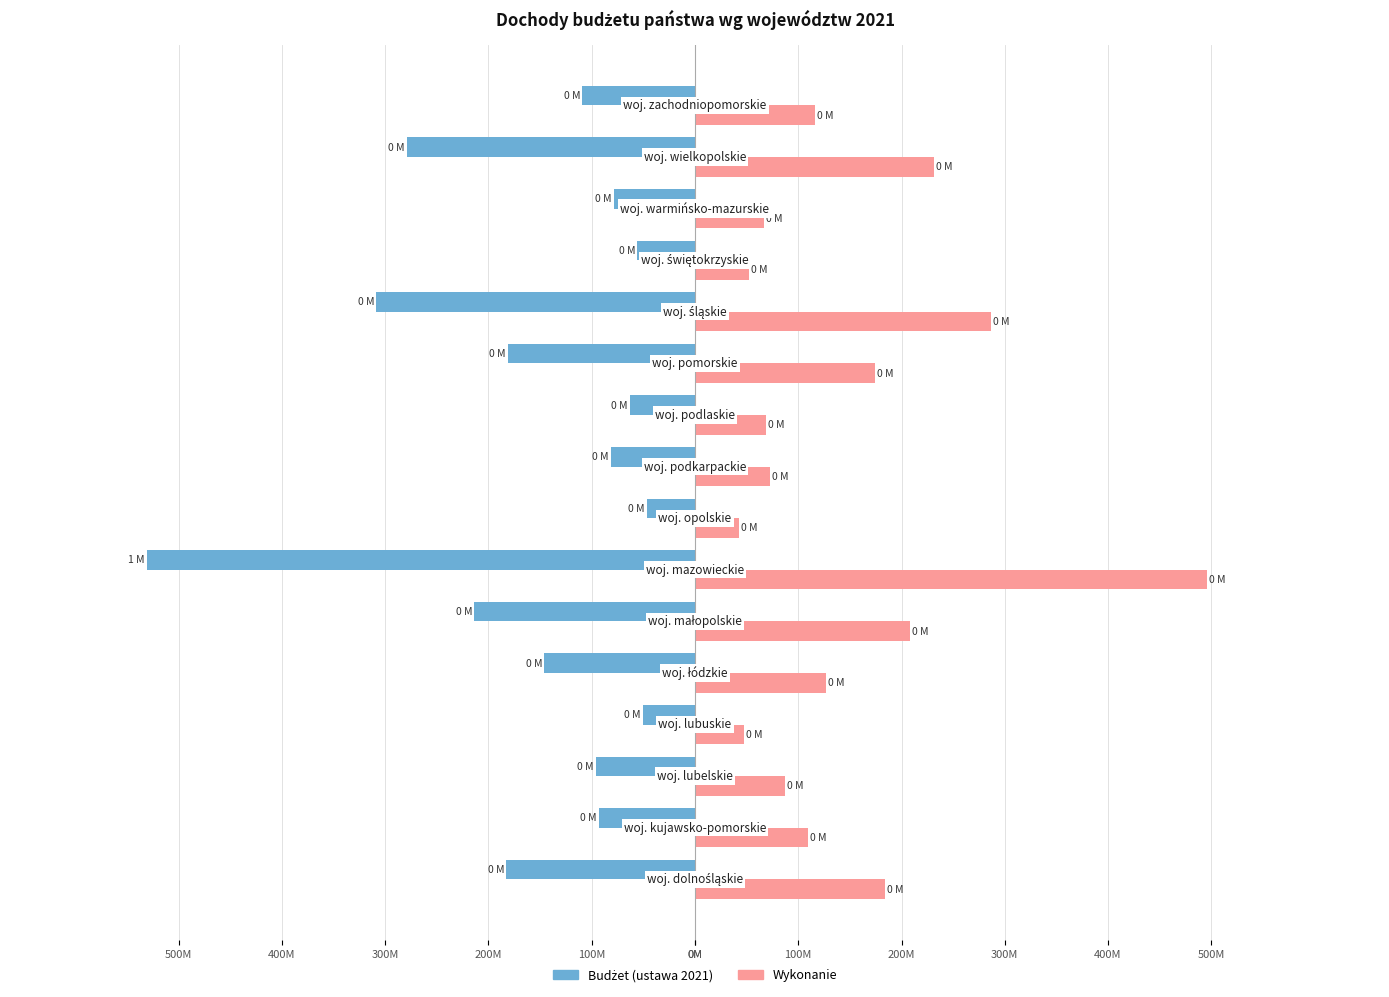

What is the average value of the Budżet (ustawa 2021) series?

-157.3